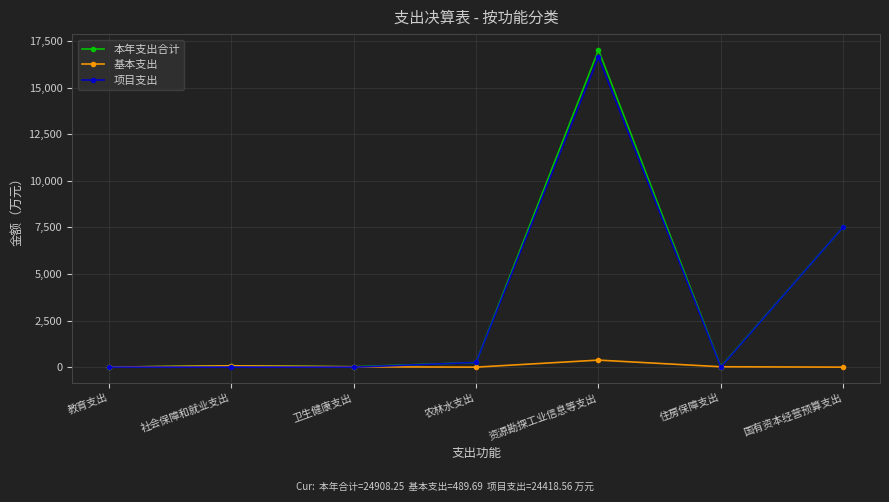

Does the chart display data point markers on the line(s)?

Yes